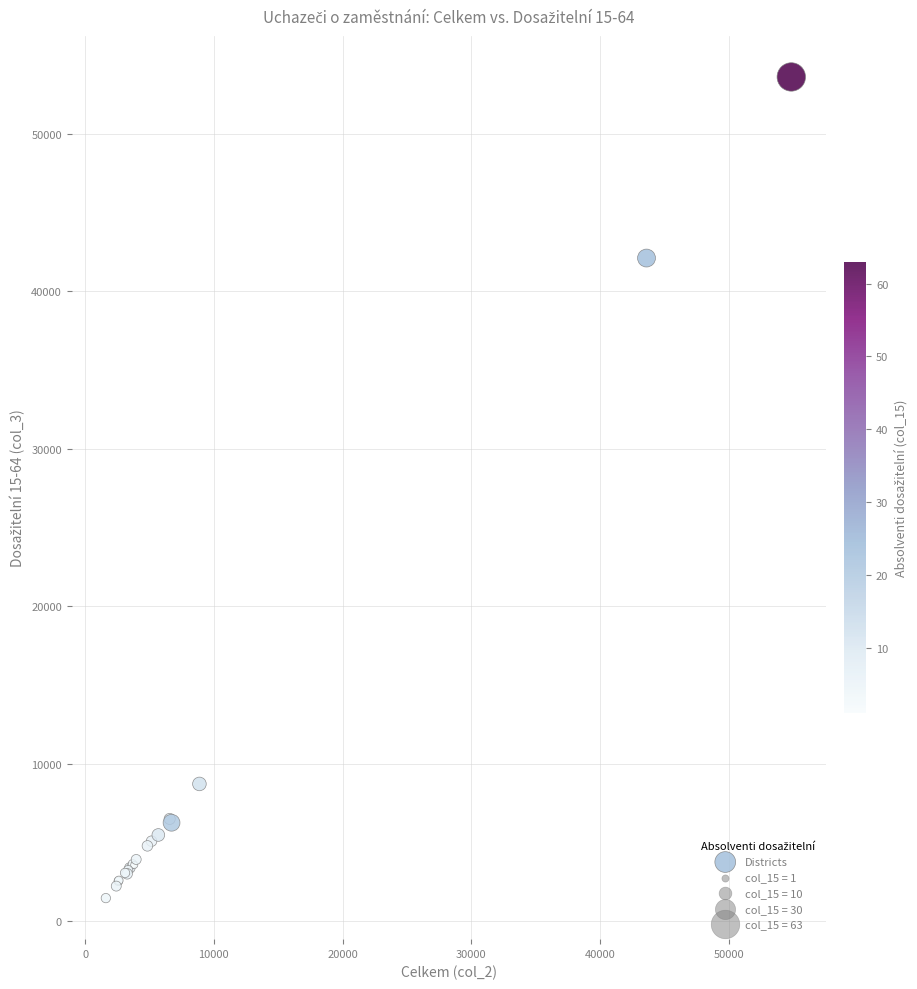

What Y value in the scatter plot is closest to 27538?

42115